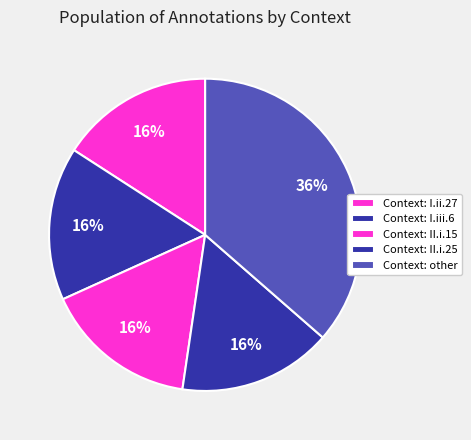

How many slices are in this pie chart?

5